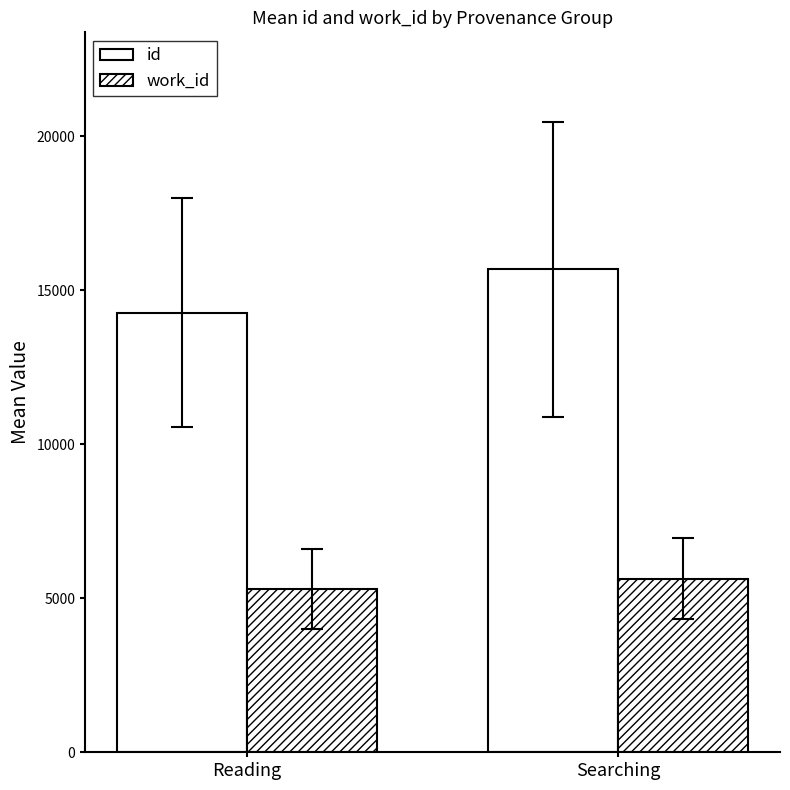

At Reading, list the series in order from smallest to largest.

work_id, id